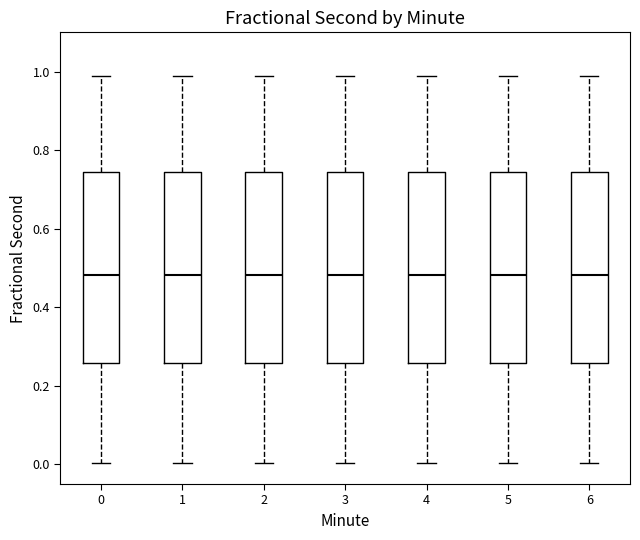

Reading left to right, read every box against the y-axis: the position of its median line, the range the box covers, and the ends of its whiskers. The values are not printed on the chart, so give them approximately, as read against the axis.

0: median 0.48, box 0.26 to 0.74, whiskers 0.00 to 0.98
1: median 0.48, box 0.26 to 0.74, whiskers 0.00 to 0.98
2: median 0.48, box 0.26 to 0.74, whiskers 0.00 to 0.98
3: median 0.48, box 0.26 to 0.74, whiskers 0.00 to 0.98
4: median 0.48, box 0.26 to 0.74, whiskers 0.00 to 0.98
5: median 0.48, box 0.26 to 0.74, whiskers 0.00 to 0.98
6: median 0.48, box 0.26 to 0.74, whiskers 0.00 to 0.98